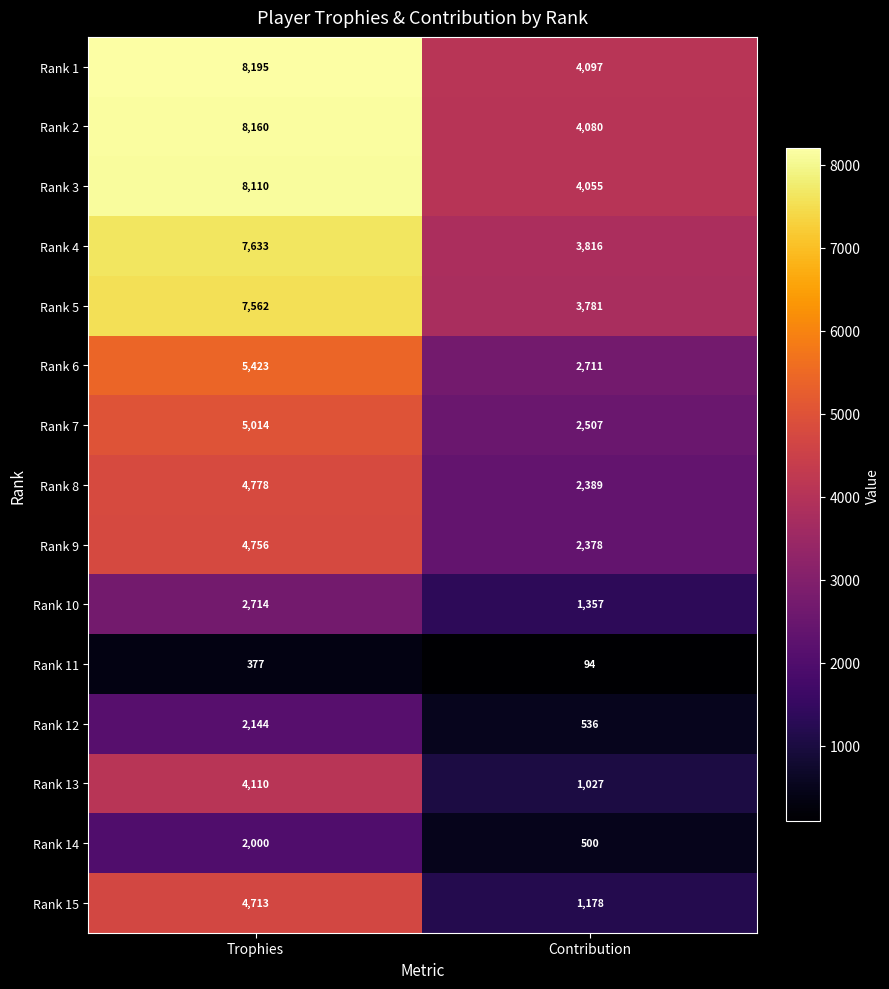

What is the total value across all series at Contribution?

34506